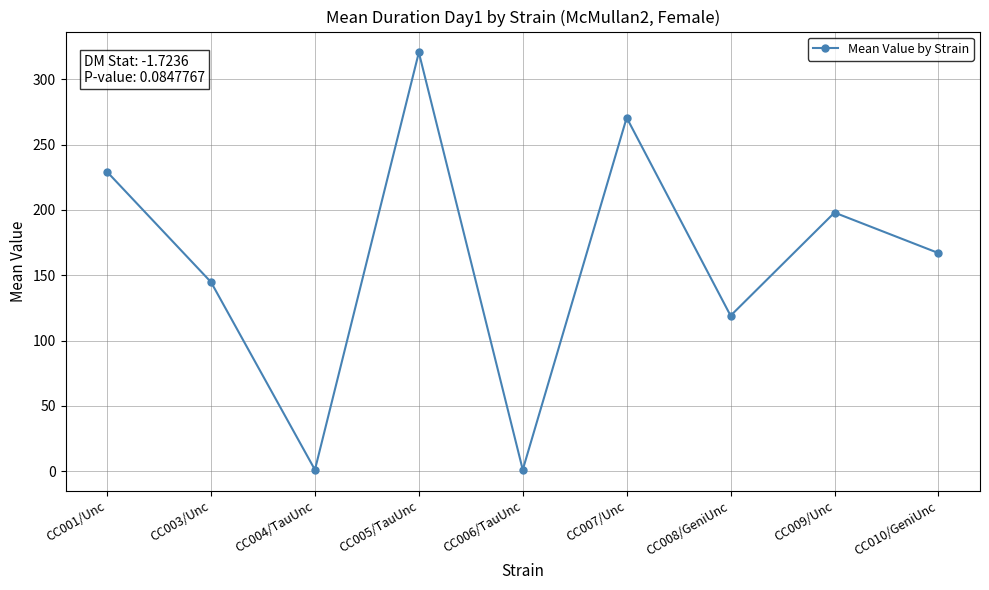

What is the label of the 6th point from the right?

CC005/TauUnc